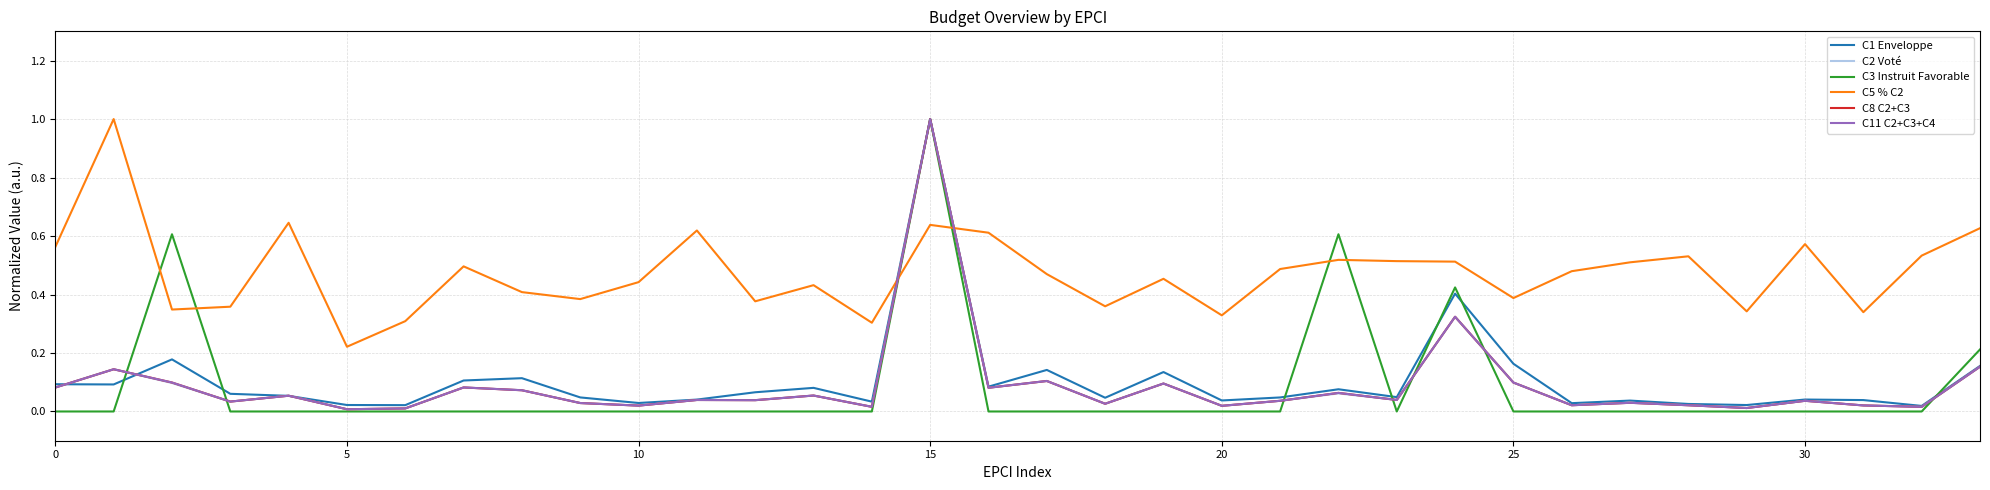

Which series has the widest spread of values?

C3 Instruit Favorable